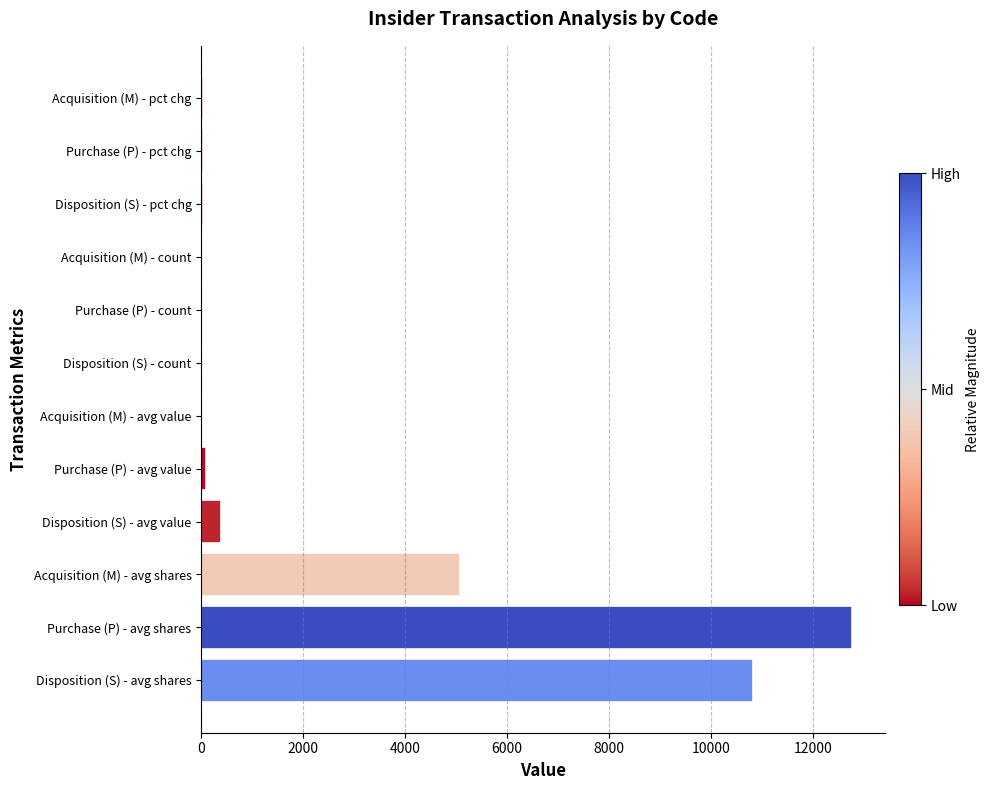

What is the maximum value shown in the chart?

12767.0